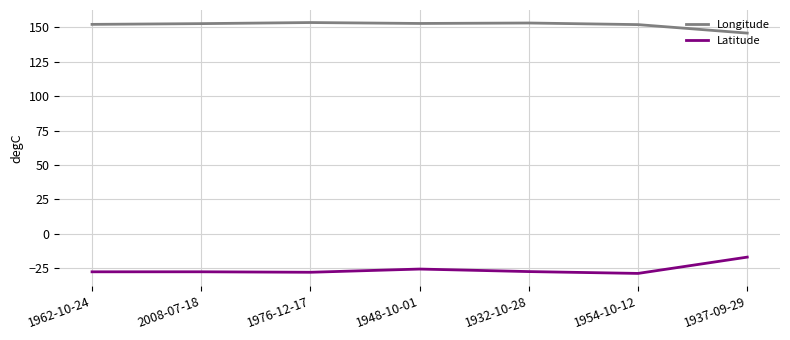

What is the difference between the highest and lowest values at 2008-07-18?

180.2